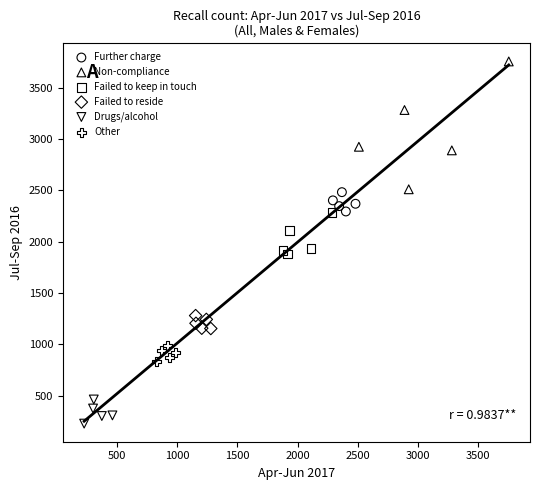

Which series contains the highest Y value?

Non-compliance